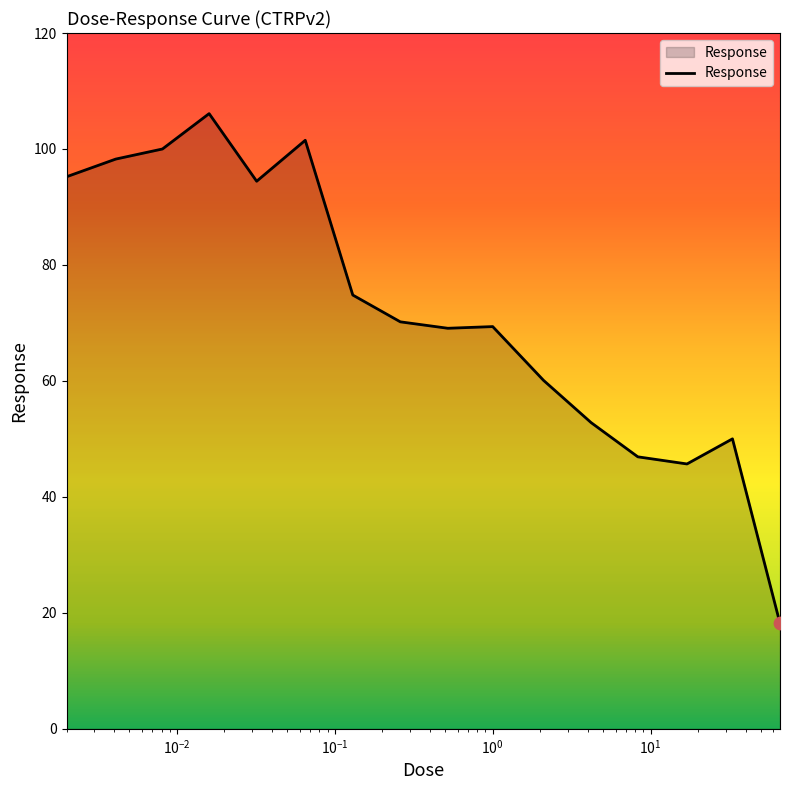

What is the greatest value displayed?

106.1